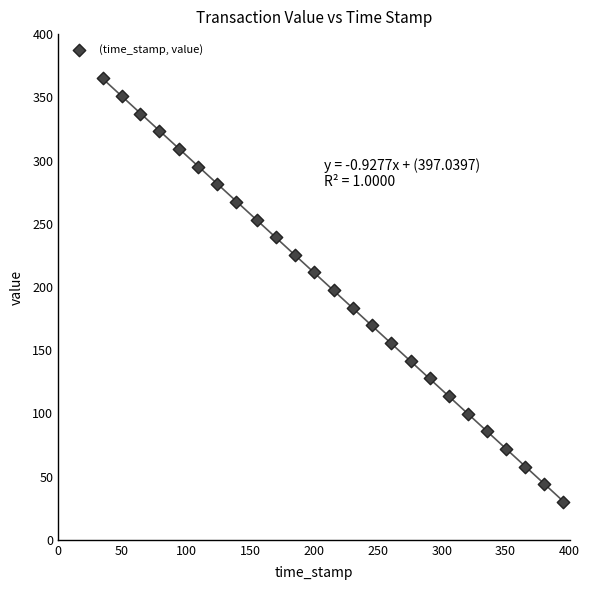

What is the range of X values (max minus min)?

360.0